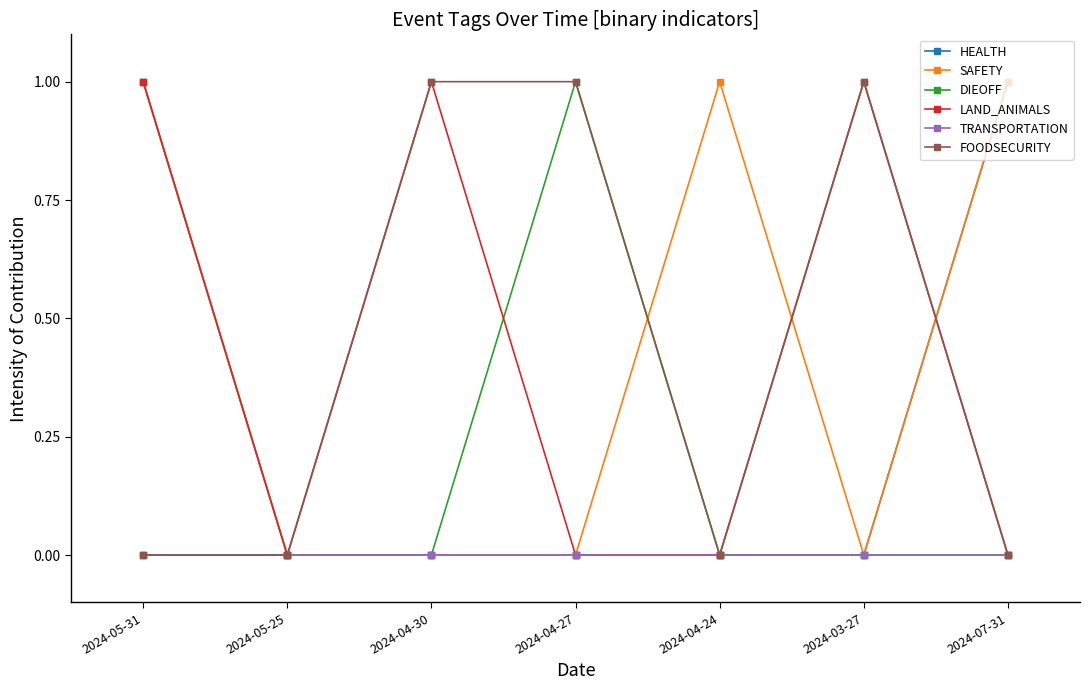

Where is the first local minimum for LAND_ANIMALS?

2024-05-25